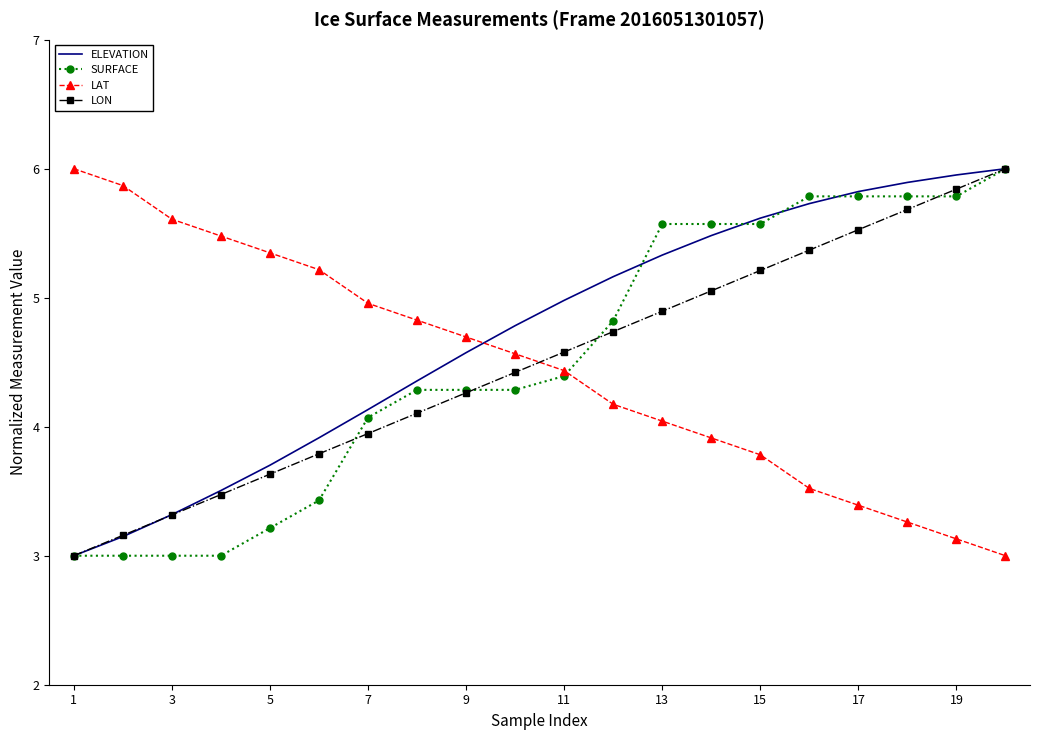

What is the minimum value for LON?

3.0